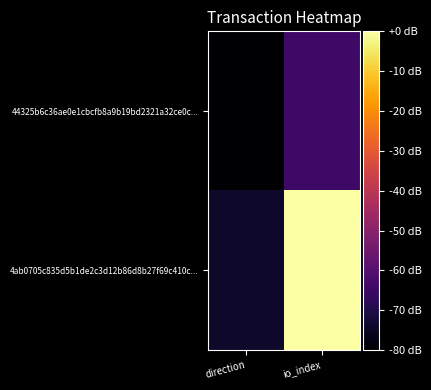

Which series has the largest total across all categories?

4ab0705c835d5b1de2c3d12b86d8b27f69c410c...